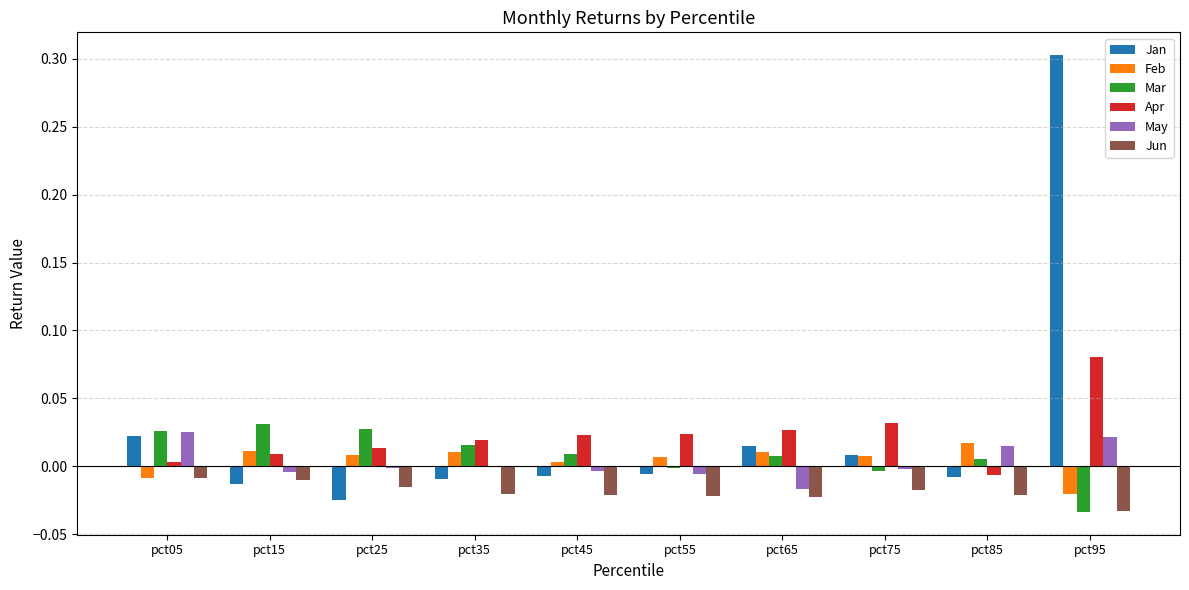

Which series changed the most between pct65 and pct95?

Jan